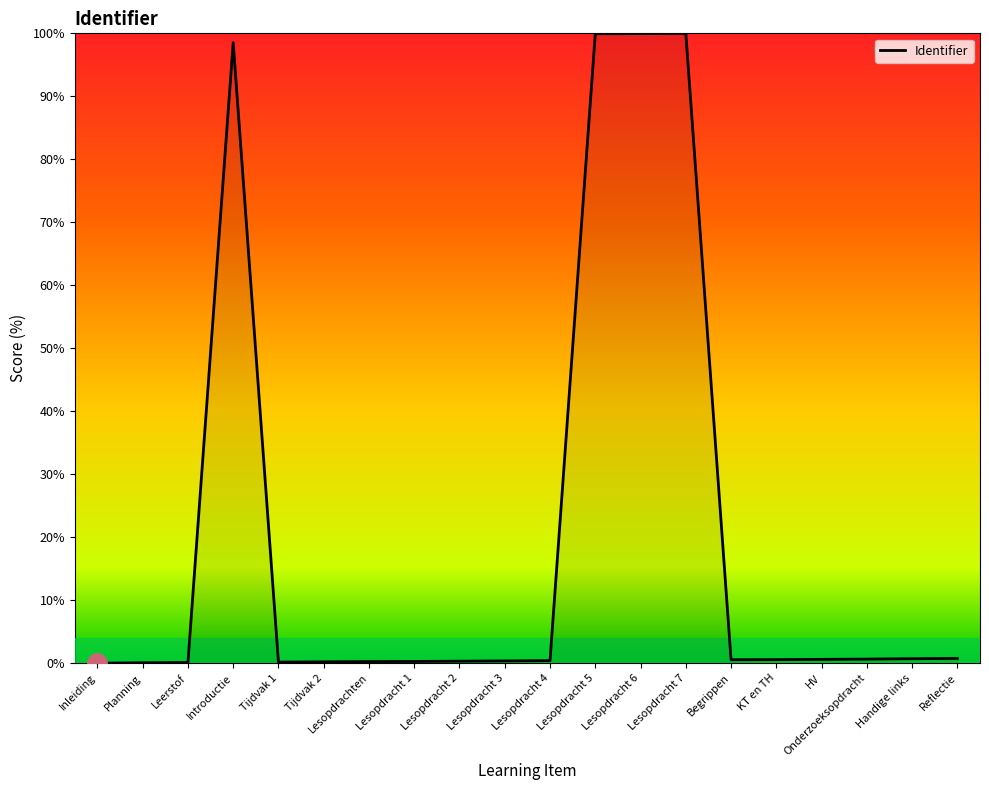

True or false: the data shows 0.4 at Lesopdracht 4.

True